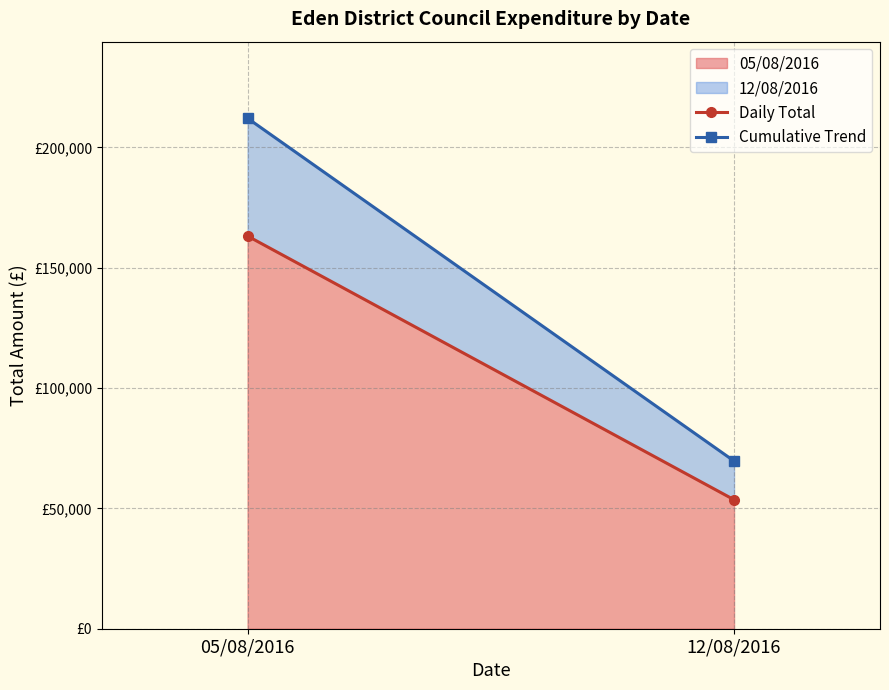

List the labels in order of Daily Total value, largest first.

05/08/2016, 12/08/2016